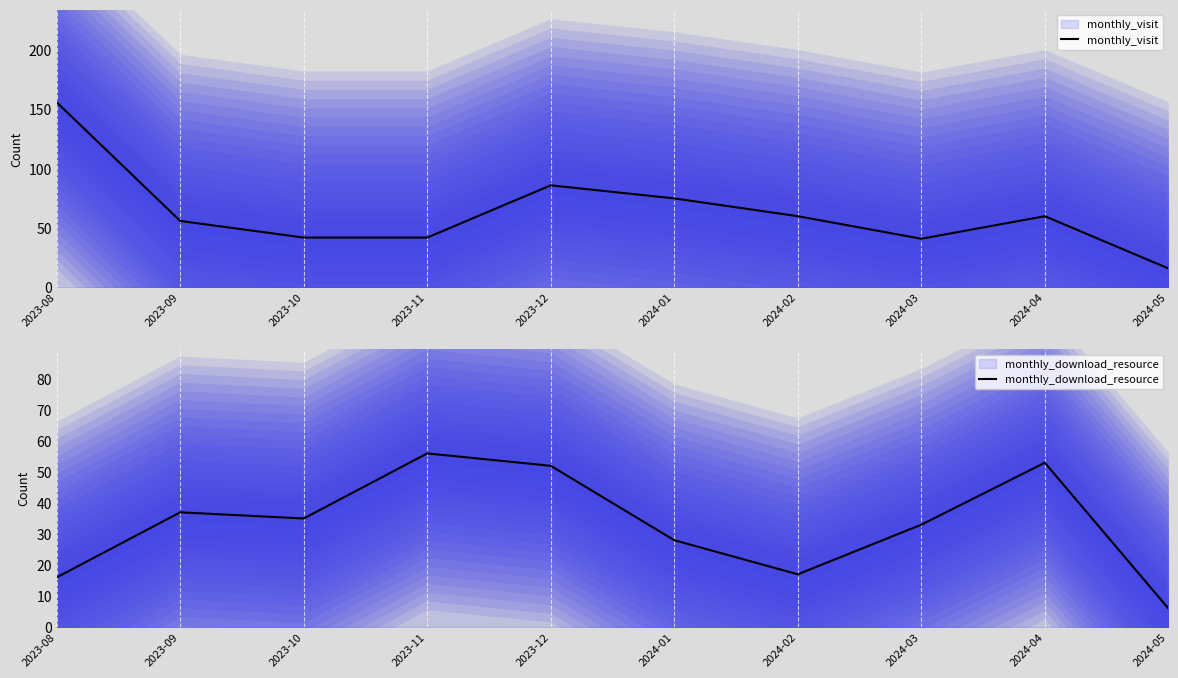

Where is monthly_download_resource nearest to the value 31?

2024-03